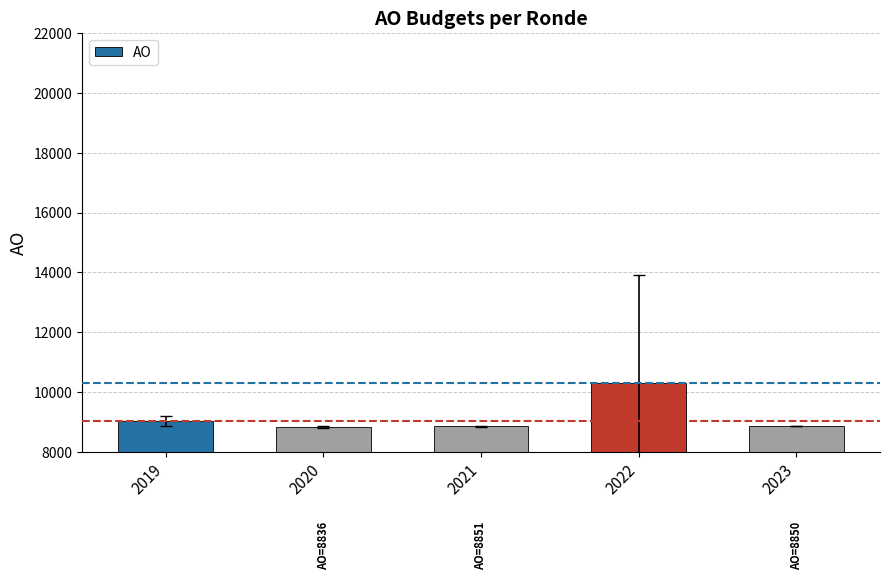

What is the difference between the maximum and minimum values?

1478.4